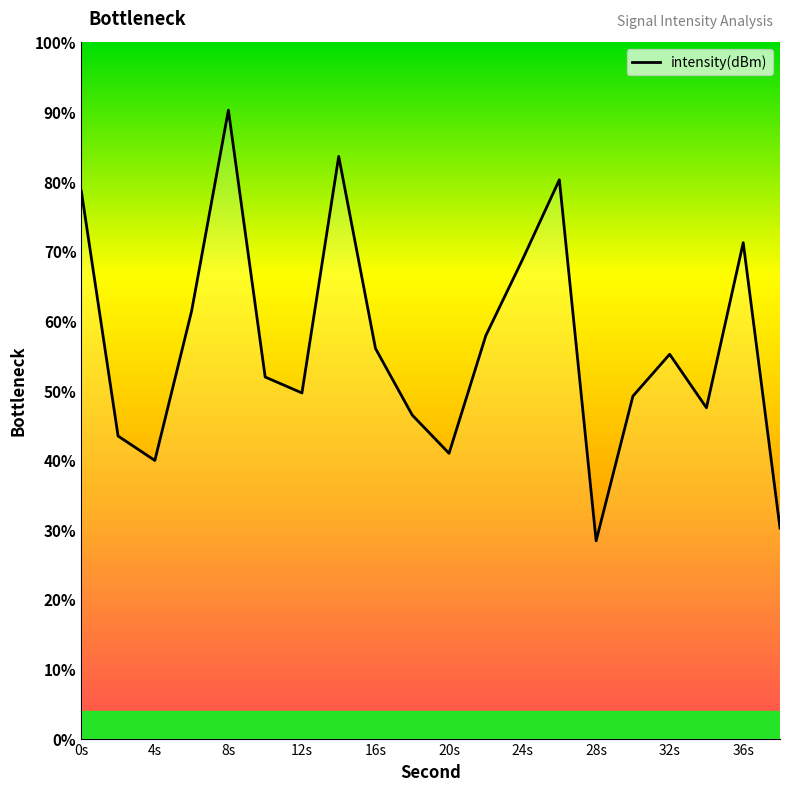

Does the chart have visible grid lines?

No